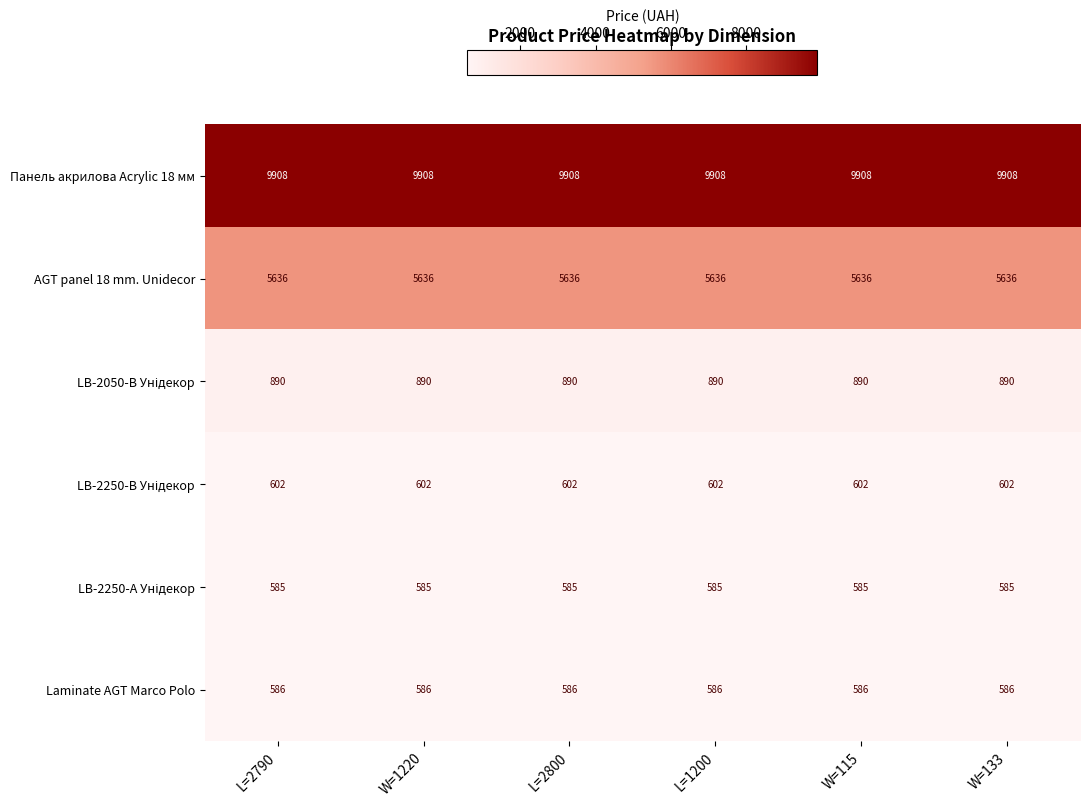

What is the maximum value shown in the chart?

9908